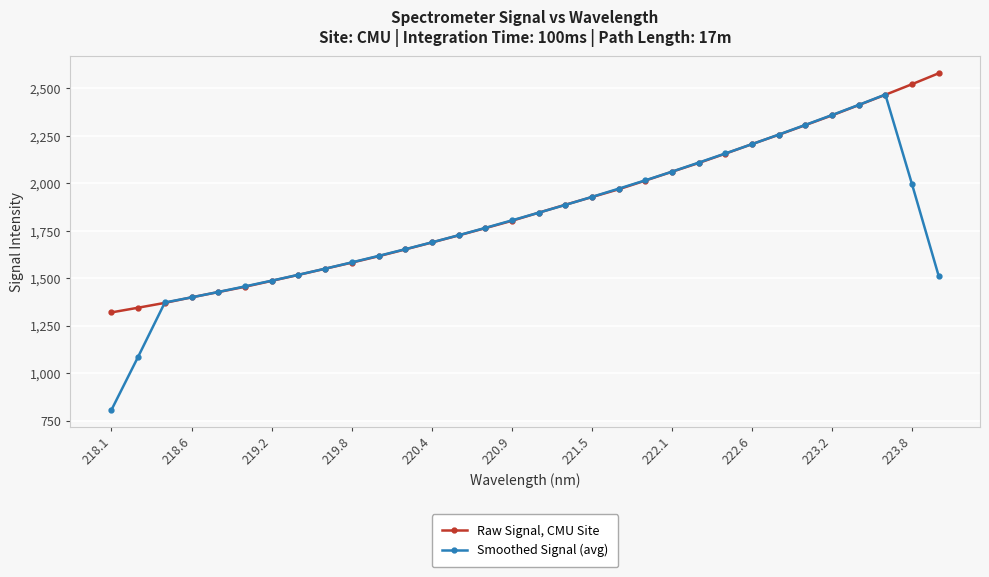

What are all the series names shown in the legend?

Raw Signal, CMU Site, Smoothed Signal (avg)